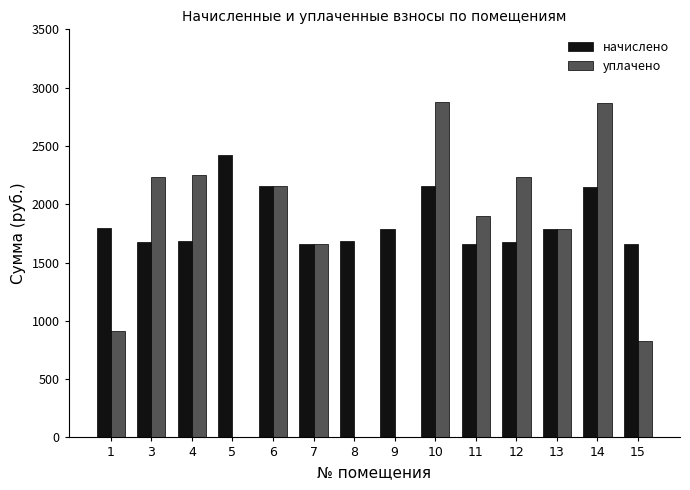

The value of начислено at 7 is 1066.8. True or false?

False